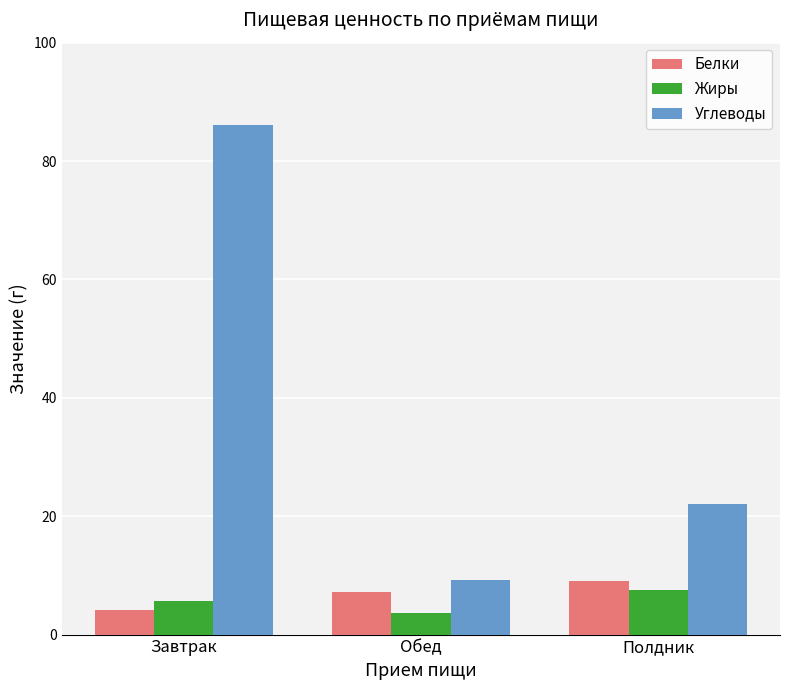

The Жиры series shows 7.5 at Полдник. True or false?

True